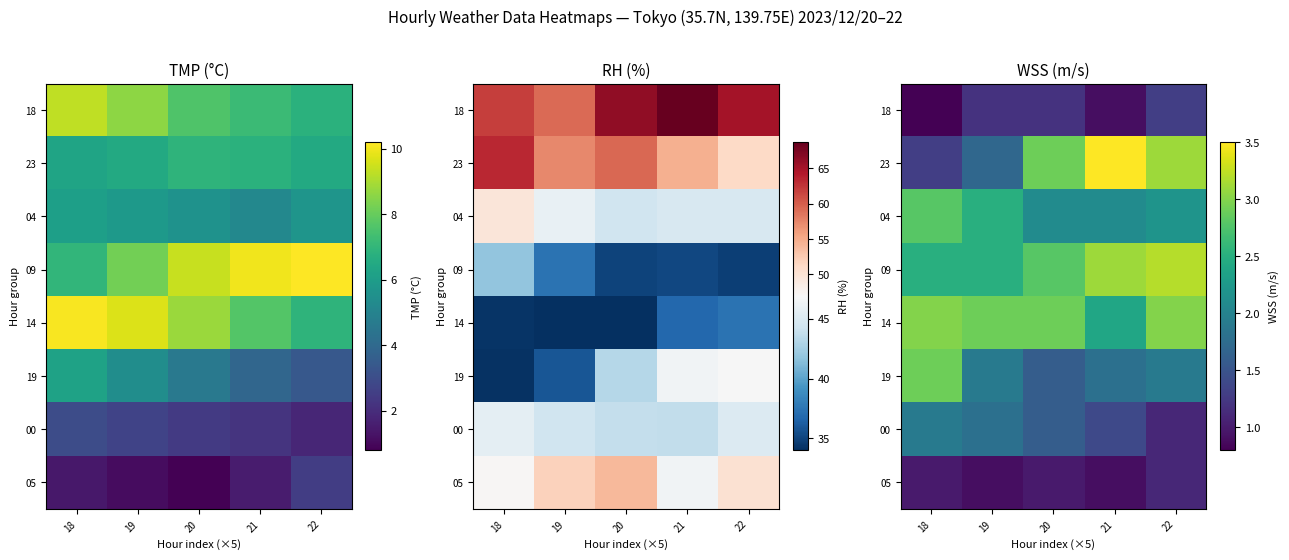

Which series has the largest total across all categories?

14